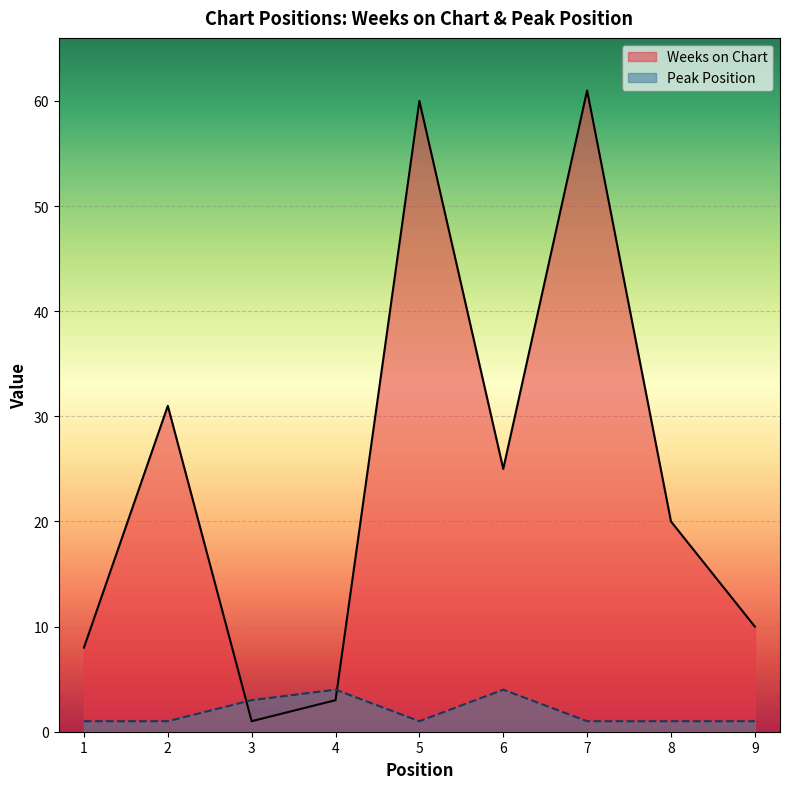

List the series in order of their peak value, highest first.

Weeks on Chart, Peak Position